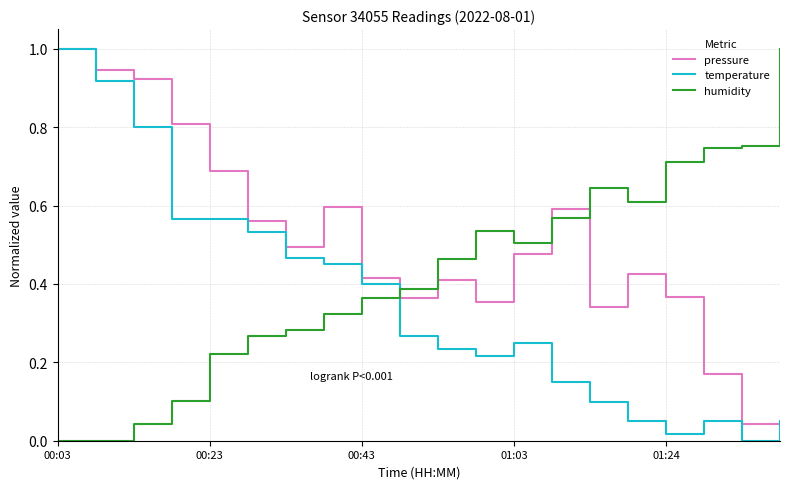

Which series has the largest total across all categories?

pressure